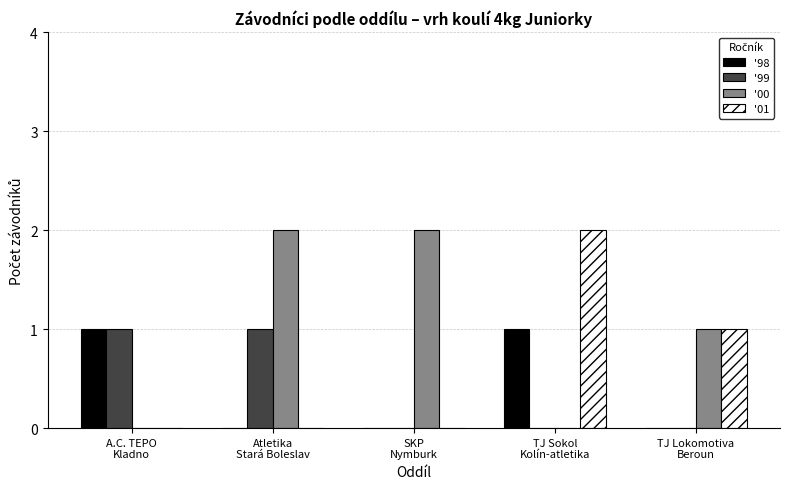

Which series has the largest total across all categories?

'00